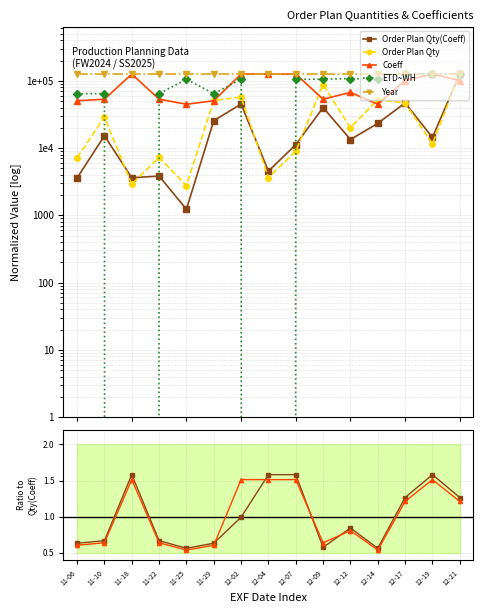

What is the greatest value displayed?

126014.0